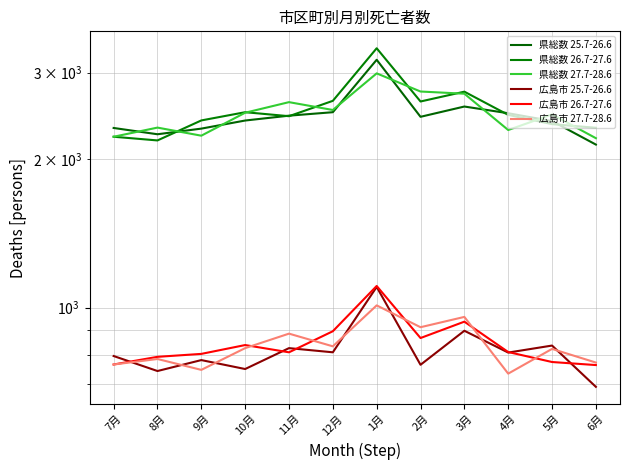

What is the spread (max minus min) of values at 1月?

2350